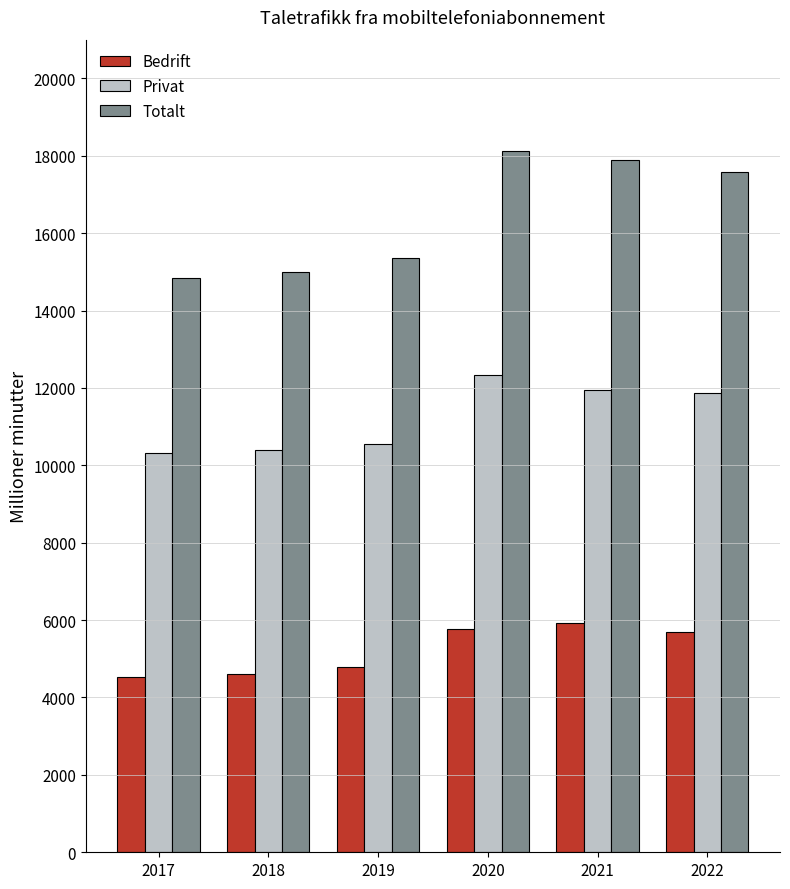

Does the chart contain any negative values?

No